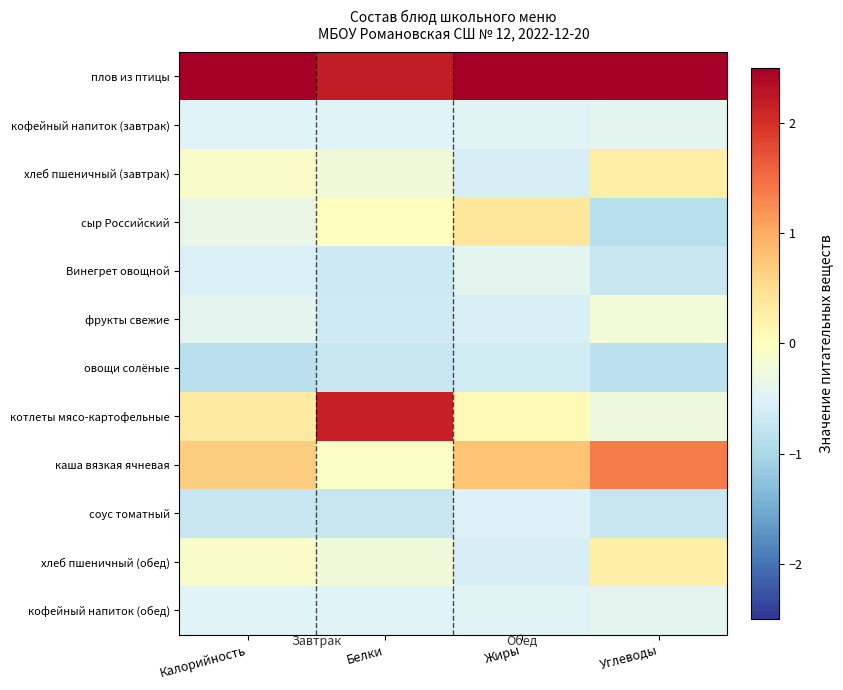

Which category has the lowest value across all series?

Углеводы